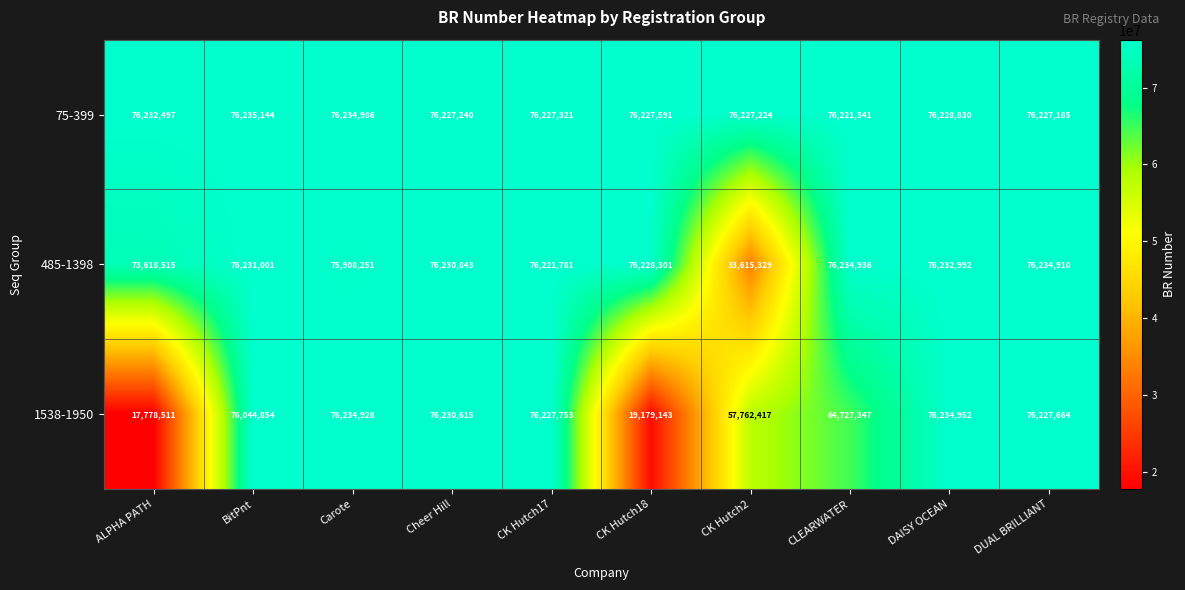

What is the greatest value displayed?

76235144